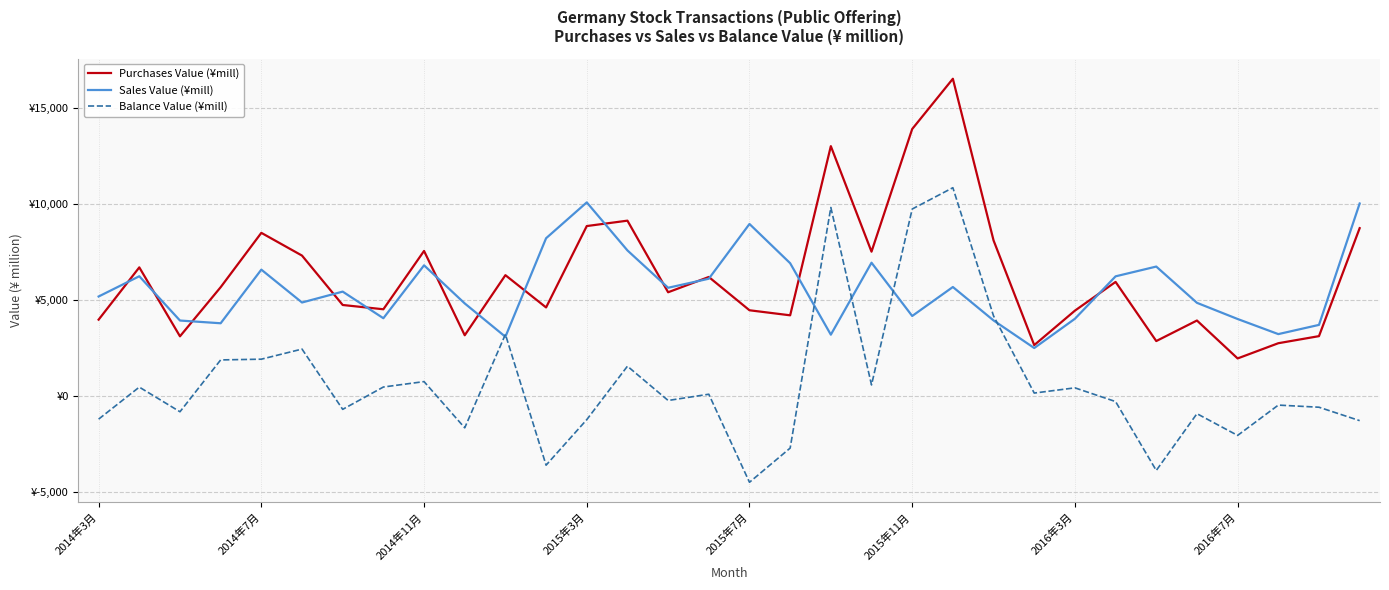

Does the chart display data point markers on the line(s)?

No